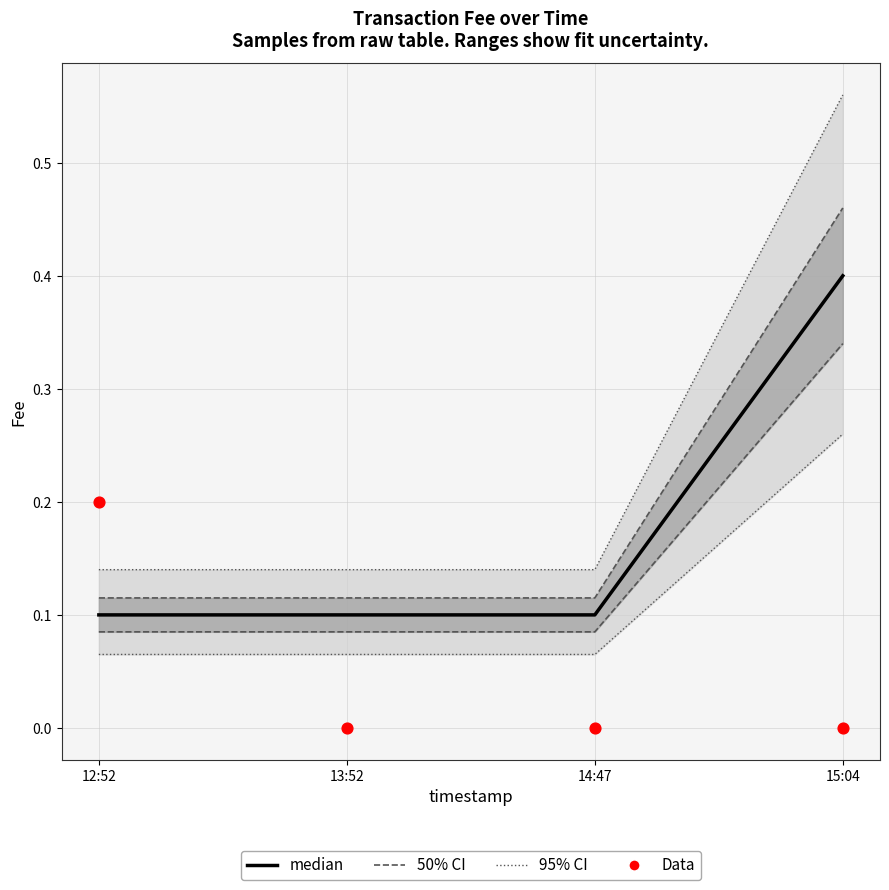

At how many categories does at least one series exceed 0?

4